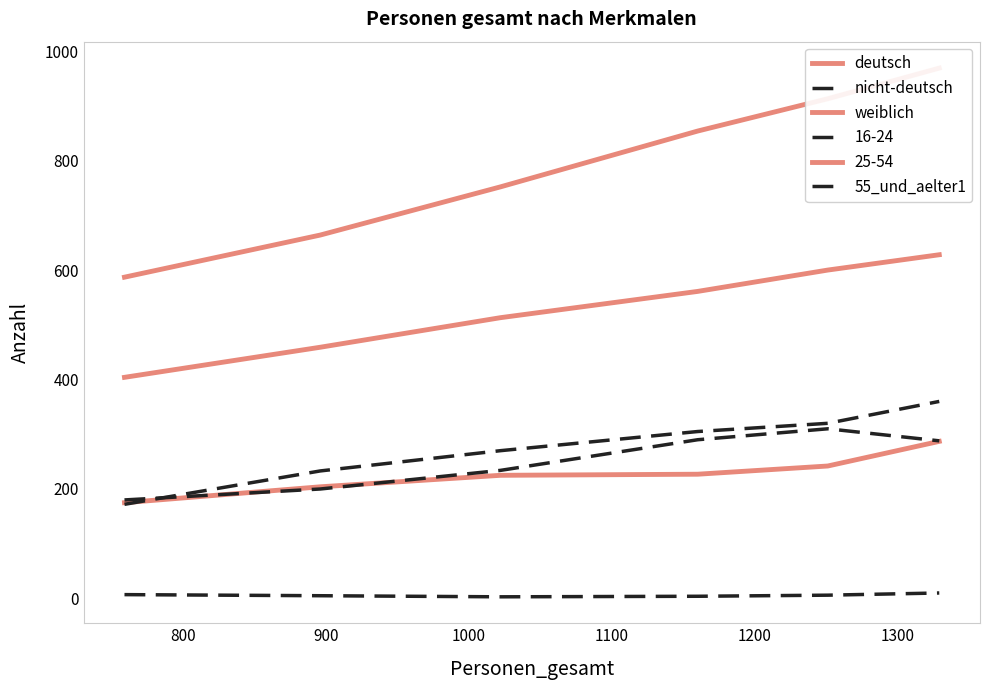

Does the chart have visible grid lines?

No